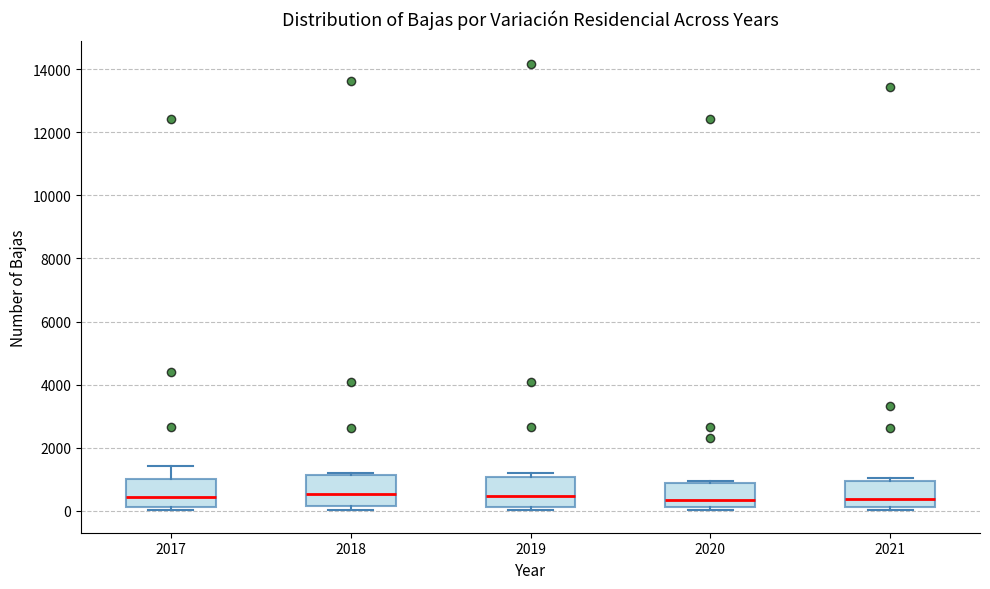

Reading left to right, read every box against the y-axis: the position of its median line, the range the box covers, and the ends of its whiskers. The values are not printed on the chart, so give them approximately, as read against the axis.

2017: median 400, box 200 to 1000, whiskers 0 to 1400
2018: median 600, box 200 to 1200, whiskers 0 to 1200 (just above the box's upper edge)
2019: median 400, box 200 to 1000, whiskers 0 to 1200
2020: median 400, box 200 to 800, whiskers 0 to 1000
2021: median 400, box 200 to 1000, whiskers 0 to 1000 (just above the box's upper edge)